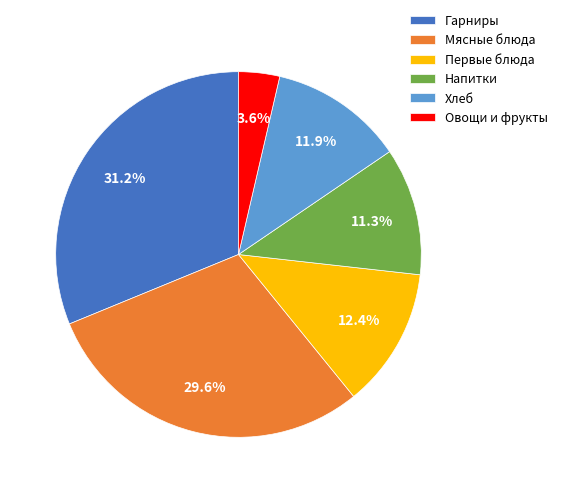

Is there a majority slice in this chart?

No